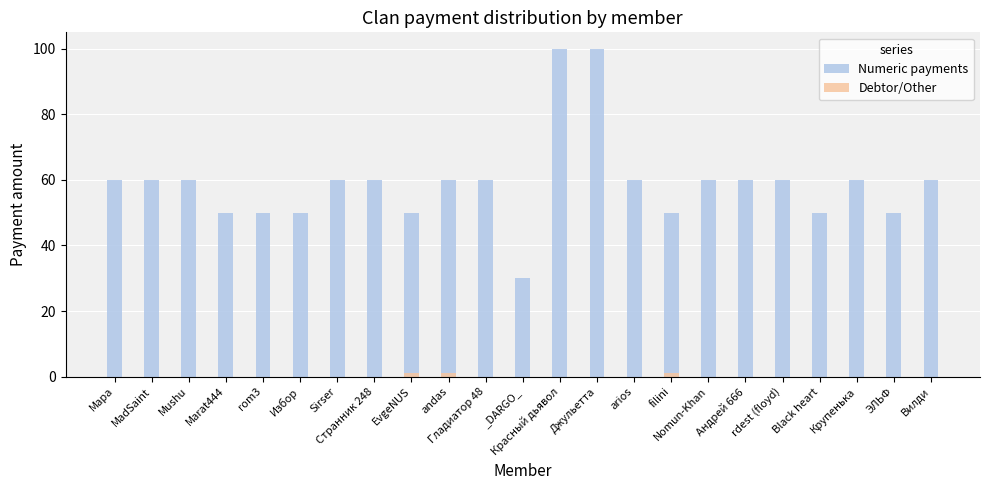

What are all the series names shown in the legend?

Numeric payments, Debtor/Other